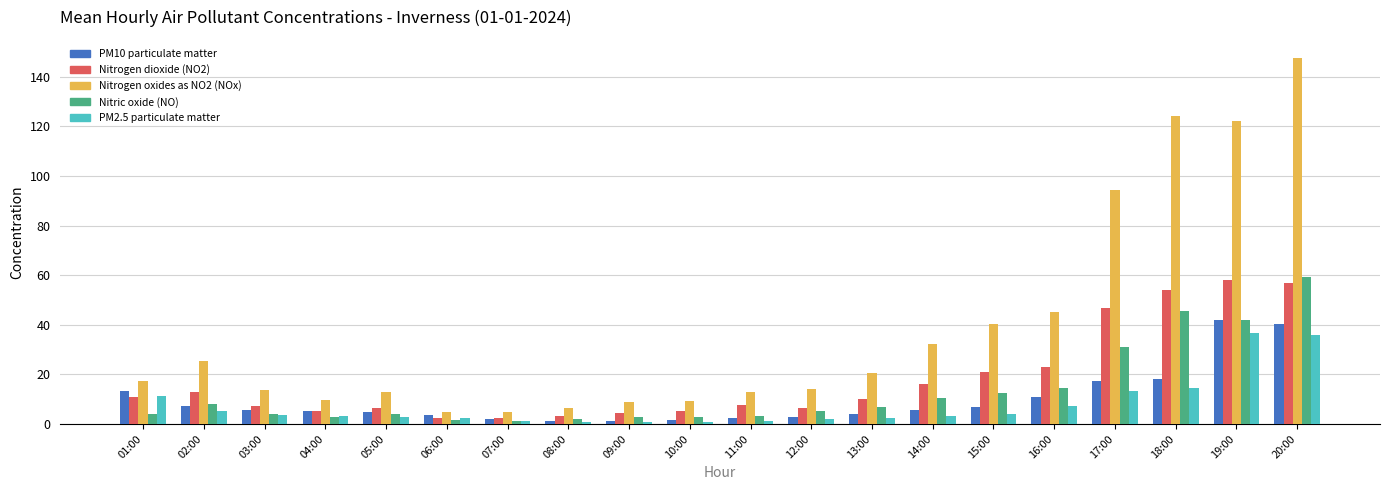

At which category does the chart reach its peak across all series?

20:00